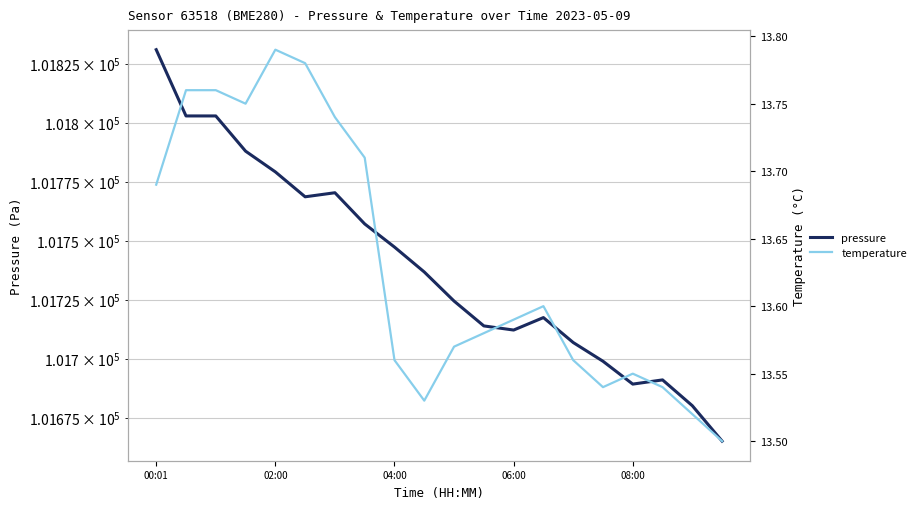

Is the value of temperature at 10 greater than the value of pressure at 5?

No